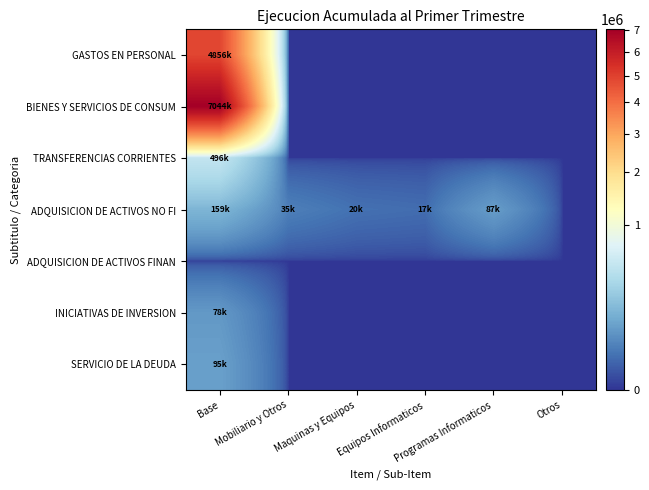

Reading right to left, transcribe all the data shown in this chart.

GASTOS EN PERSONAL: Otros=0	Programas Informaticos=0	Equipos Informaticos=0	Maquinas y Equipos=0	Mobiliario y Otros=0	Base=4855854
BIENES Y SERVICIOS DE CONSUM: Otros=0	Programas Informaticos=0	Equipos Informaticos=0	Maquinas y Equipos=0	Mobiliario y Otros=0	Base=7044420
TRANSFERENCIAS CORRIENTES: Otros=0	Programas Informaticos=0	Equipos Informaticos=0	Maquinas y Equipos=0	Mobiliario y Otros=0	Base=496000
ADQUISICION DE ACTIVOS NO FI: Otros=0	Programas Informaticos=86832	Equipos Informaticos=16742	Maquinas y Equipos=20054	Mobiliario y Otros=34947	Base=158575
ADQUISICION DE ACTIVOS FINAN: Otros=0	Programas Informaticos=0	Equipos Informaticos=0	Maquinas y Equipos=0	Mobiliario y Otros=0	Base=0
INICIATIVAS DE INVERSION: Otros=0	Programas Informaticos=0	Equipos Informaticos=0	Maquinas y Equipos=0	Mobiliario y Otros=0	Base=77507
SERVICIO DE LA DEUDA: Otros=0	Programas Informaticos=0	Equipos Informaticos=0	Maquinas y Equipos=0	Mobiliario y Otros=0	Base=95150